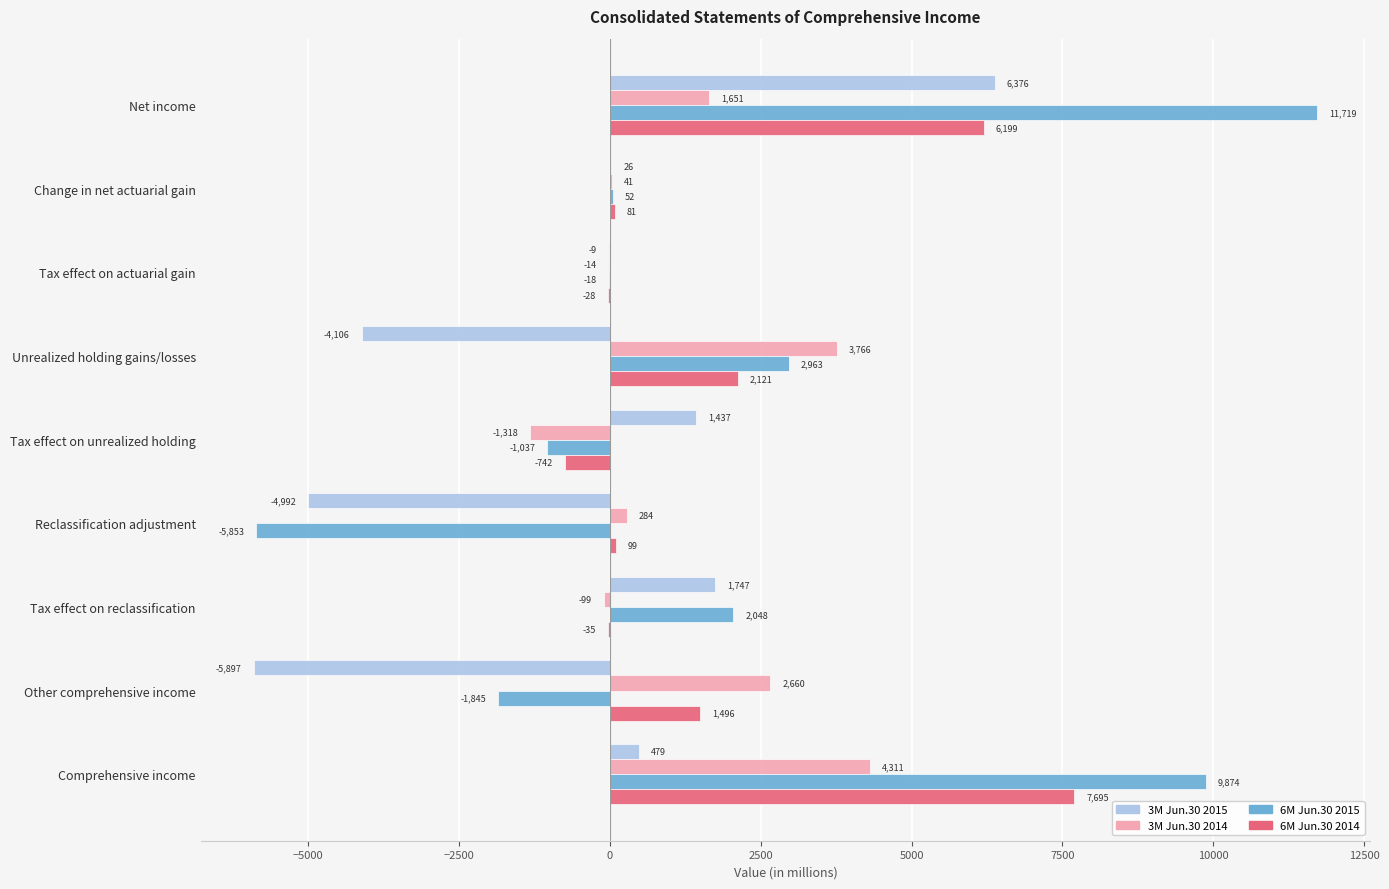

Which series has the largest total across all categories?

6M Jun.30 2015